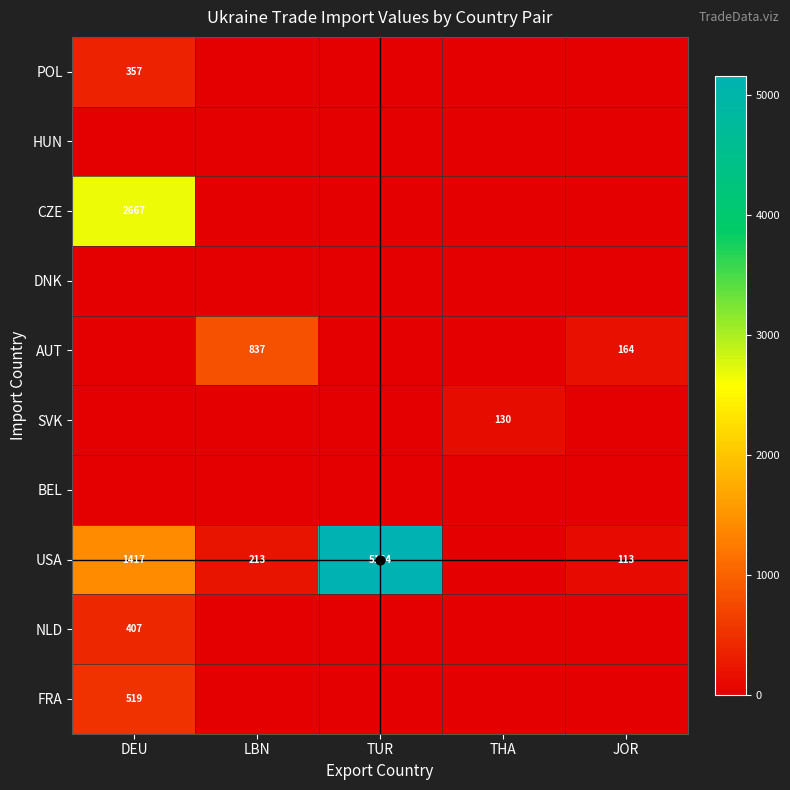

List the series in order of their peak value, highest first.

USA, CZE, AUT, FRA, NLD, POL, SVK, HUN, DNK, BEL